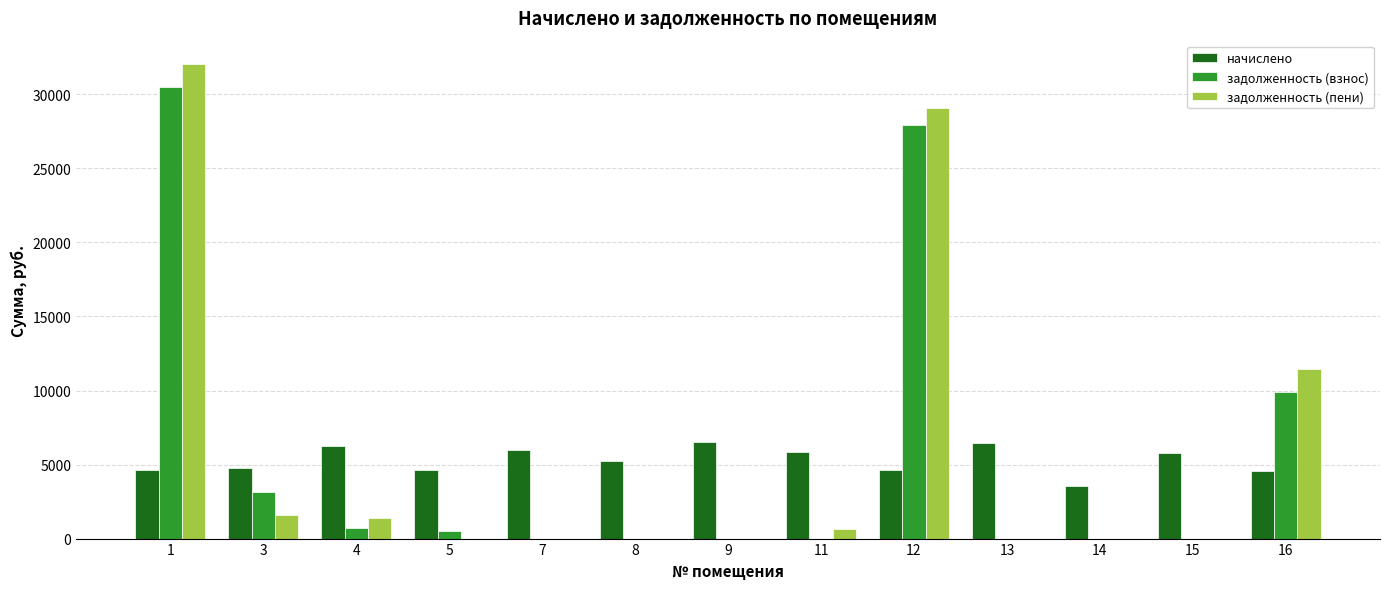

Which series has the widest spread of values?

задолженность (пени)